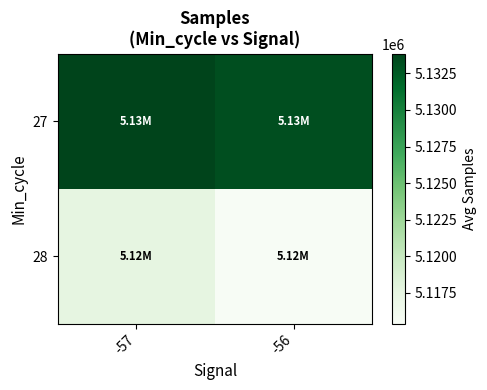

At -56, list the series in order from smallest to largest.

28, 27